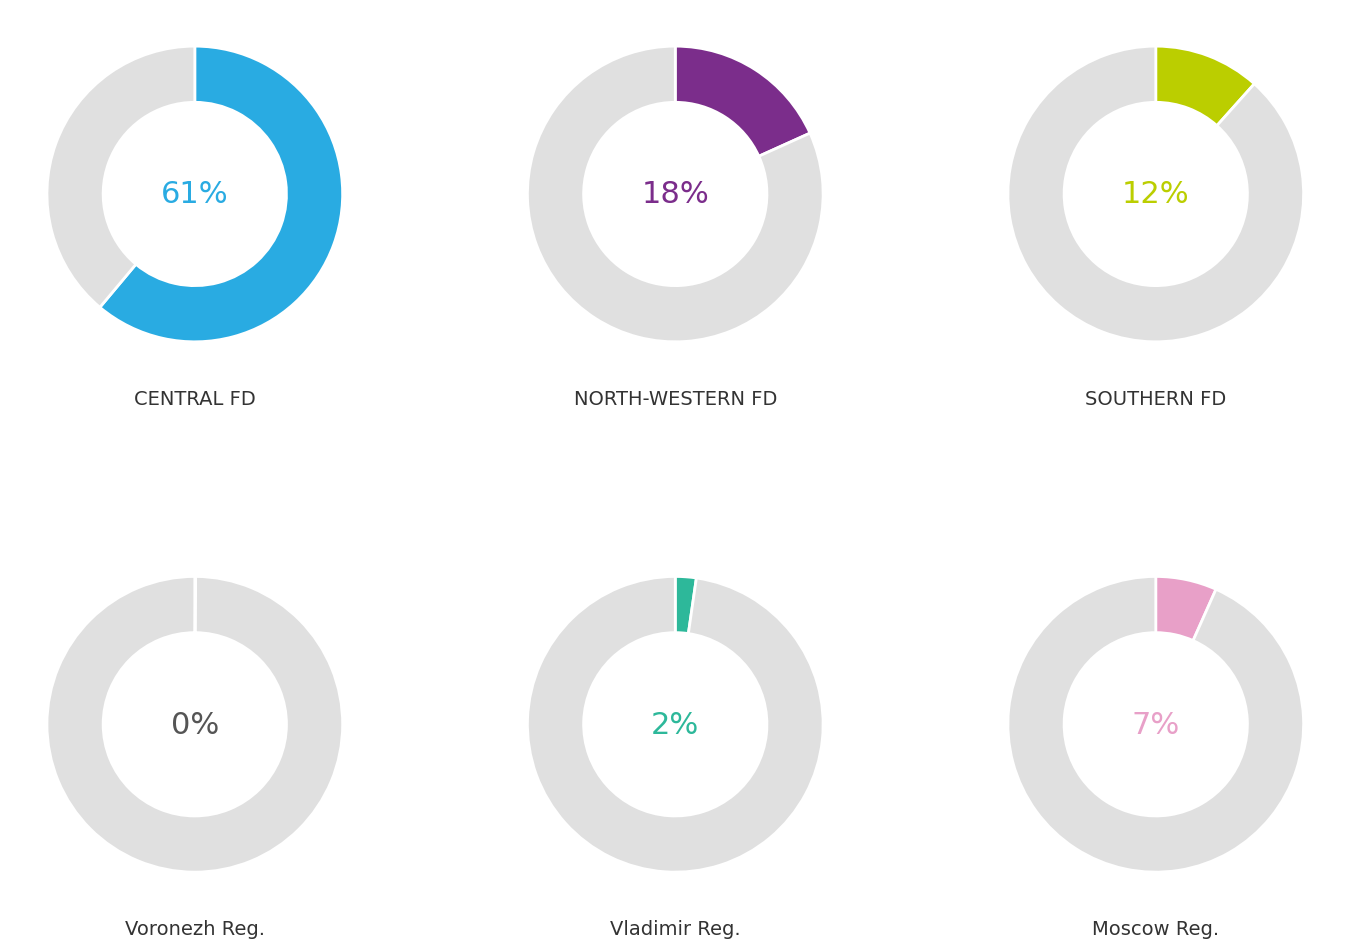

What is the total percentage of NORTH-WESTERN FEDERAL DISTRICT and CENTRAL FEDERAL DISTRICT?

79.3%